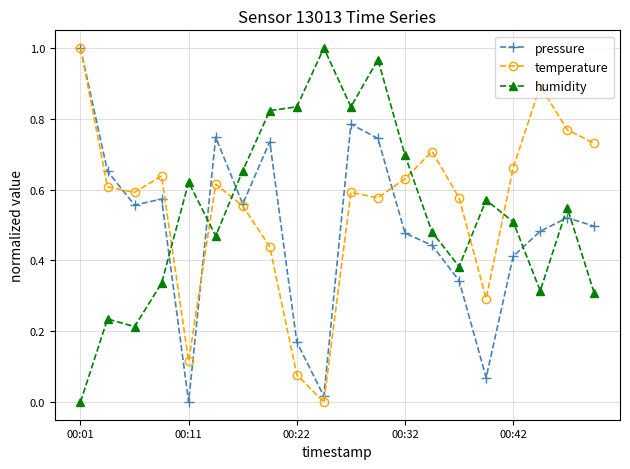

True or false: humidity has more than 1 interior local peaks.

True